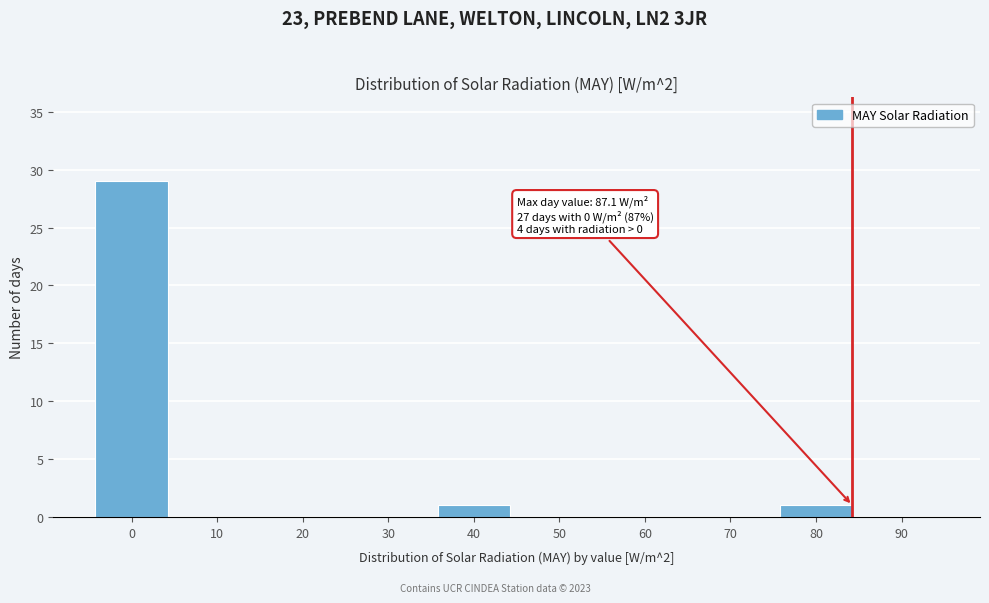

Reading right to left, extract all data points from this chart.

90=0	80=1	70=0	60=0	50=0	40=1	30=0	20=0	10=0	0=29